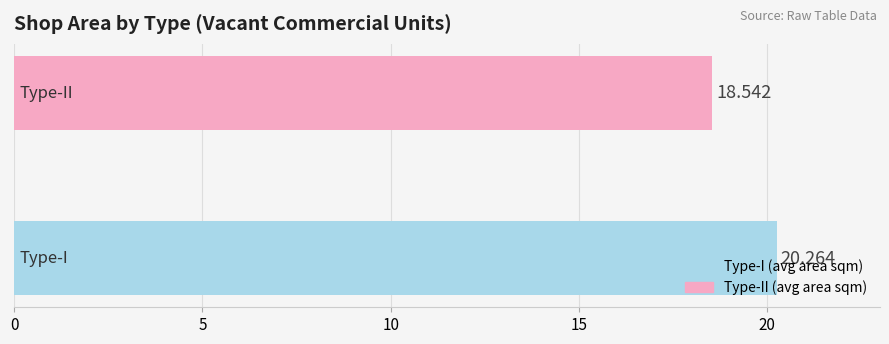

What is the sum of all values?

38.8